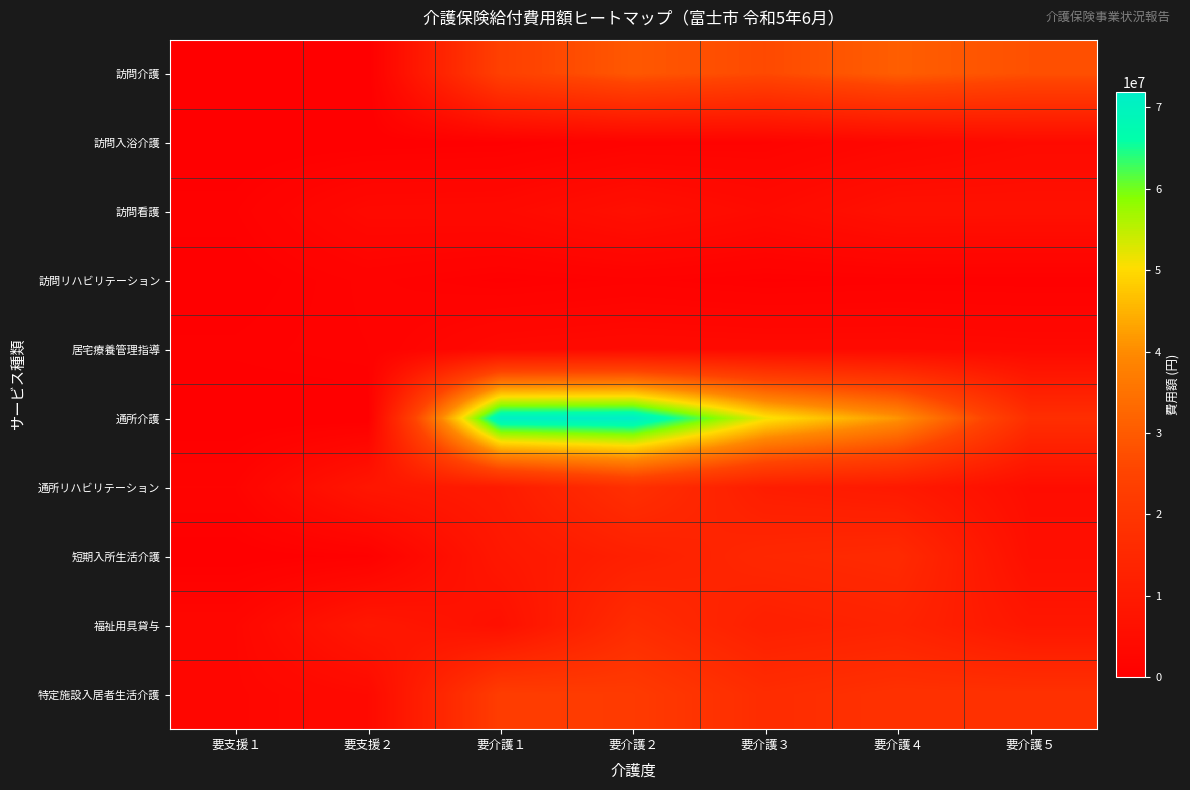

Reading left to right, list all the values displayed in this chart.

訪問介護: 要支援１=0	要支援２=0	要介護１=23795915	要介護２=29423189	要介護３=26362462	要介護４=30651570	要介護５=27777712
訪問入浴介護: 要支援１=0	要支援２=174446	要介護１=390469	要介護２=1456954	要介護３=1607853	要介護４=2889130	要介護５=4146934
訪問看護: 要支援１=794987	要支援２=3635447	要介護１=3804515	要介護２=5966022	要介護３=4152850	要介護４=6342143	要介護５=6219986
訪問リハビリテーション: 要支援１=166295	要支援２=1271223	要介護１=438636	要介護２=972310	要介護３=465424	要介護４=669148	要介護５=557809
居宅療養管理指導: 要支援１=669060	要支援２=1113460	要介護１=3502400	要介護２=4053810	要介護３=3810660	要介護４=3876360	要介護５=3554340
通所介護: 要支援１=0	要支援２=0	要介護１=71259113	要介護２=71911441	要介護３=51322283	要介護４=41243489	要介護５=17268476
通所リハビリテーション: 要支援１=1714898	要支援２=8330623	要介護１=10186205	要介護２=17724060	要介護３=10899021	要介護４=9600844	要介護５=4987246
短期入所生活介護: 要支援１=136072	要支援２=737205	要介護１=8773426	要介護２=11809863	要介護３=14633438	要介護４=15680209	要介護５=5802963
福祉用具貸与: 要支援１=2769840	要支援２=8928020	要介護１=6111290	要介護２=16461320	要介護３=11763640	要介護４=13086050	要介護５=8544550
特定施設入居者生活介護: 要支援１=2681890	要支援２=3929912	要介護１=22601253	要介護２=21711191	要介護３=16485061	要介護４=18171078	要介護５=18099135